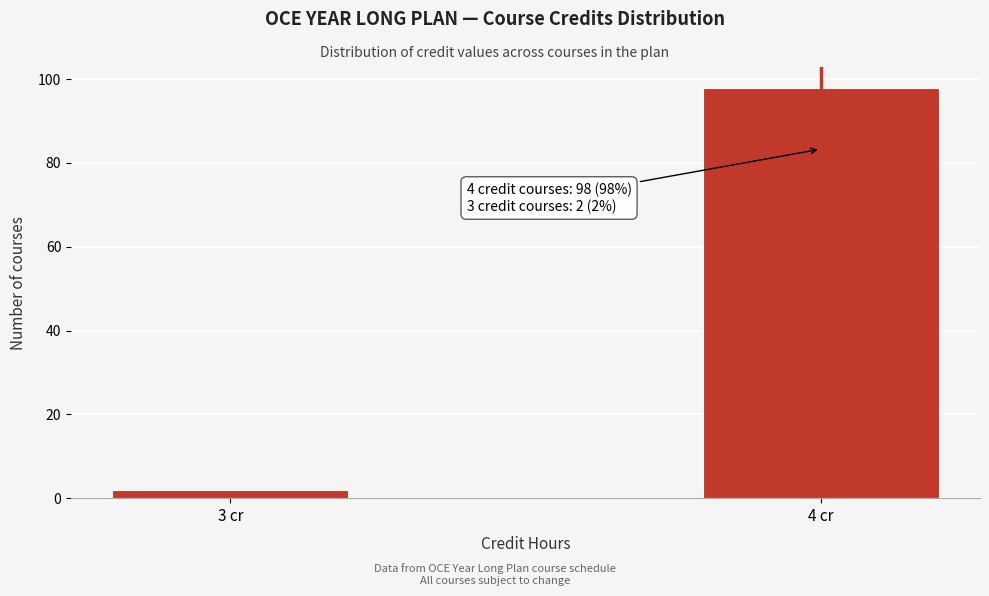

Reading left to right, extract all data points from this chart.

2	98